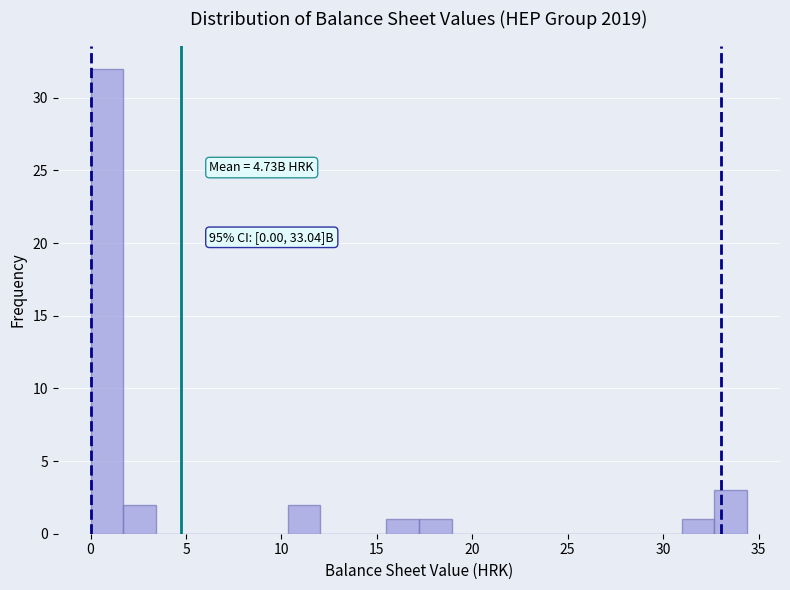

Read against the x-axis, roughly where is the centre of the tallest bar?

1.0